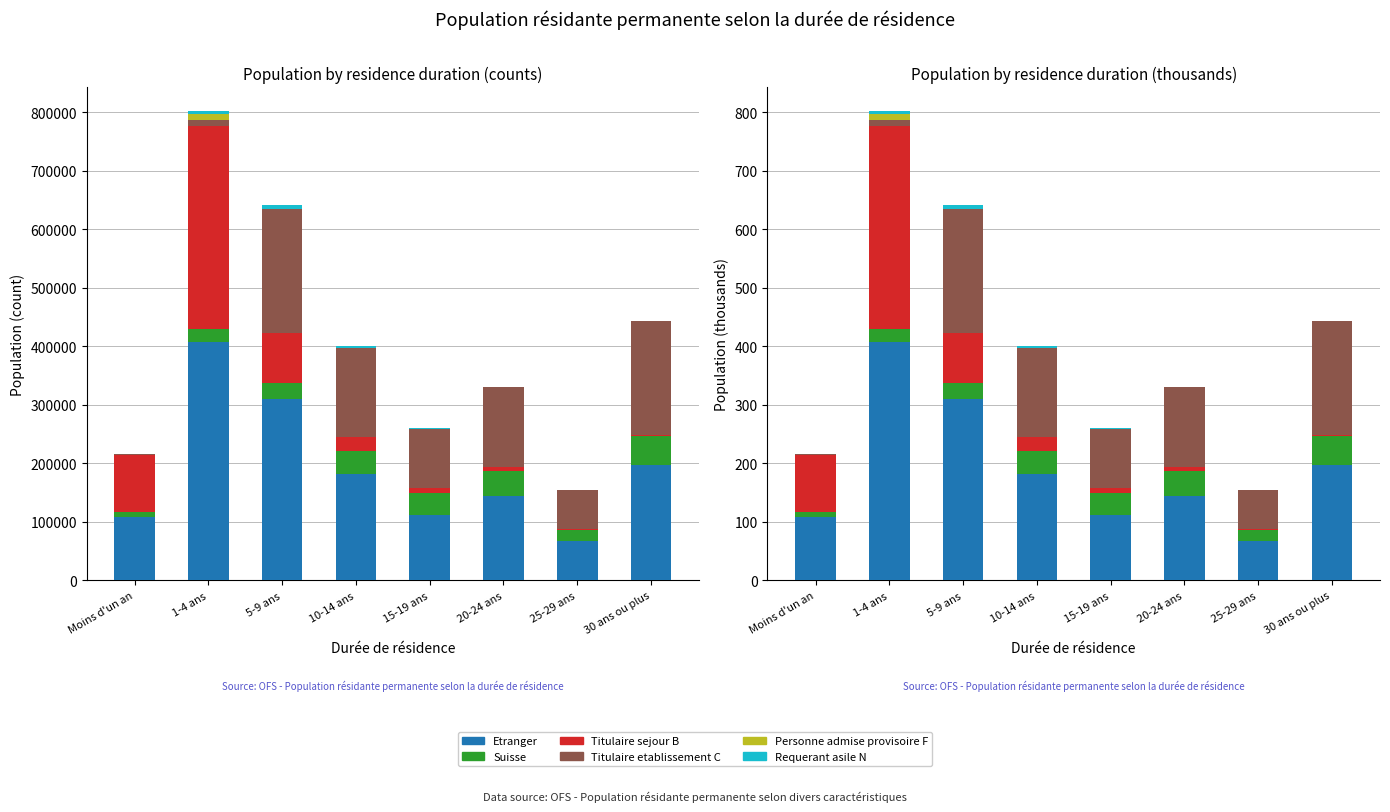

What is the average value of the Etranger series?

191.2